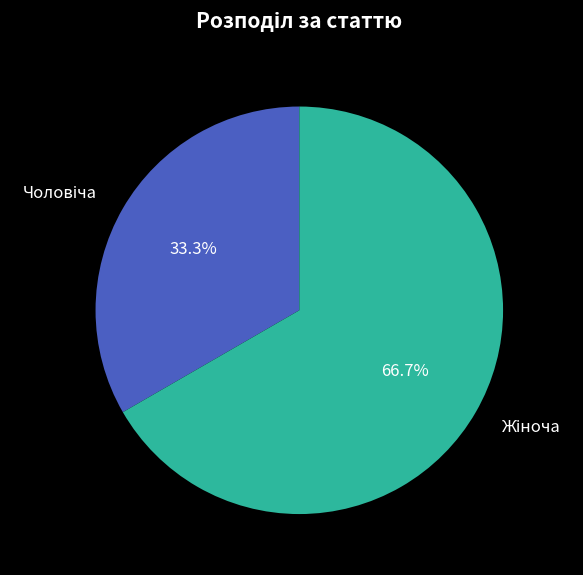

Is there any slice that represents more than half of the pie?

Yes